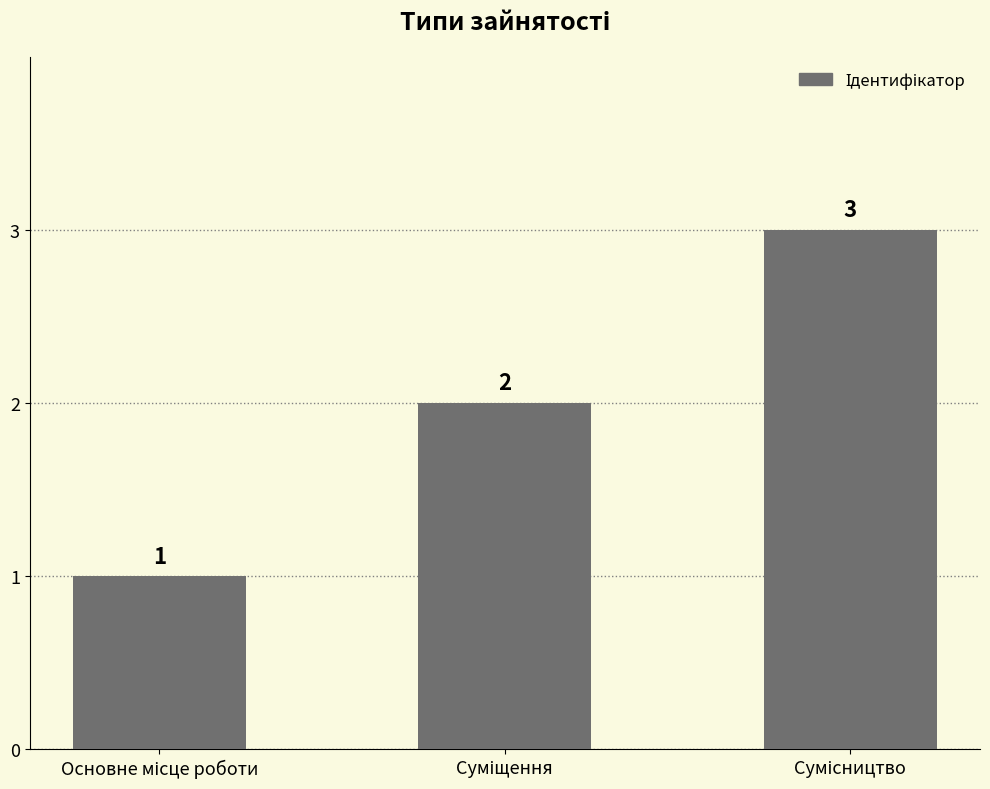

What is the value of the 3rd bar from the left?

3